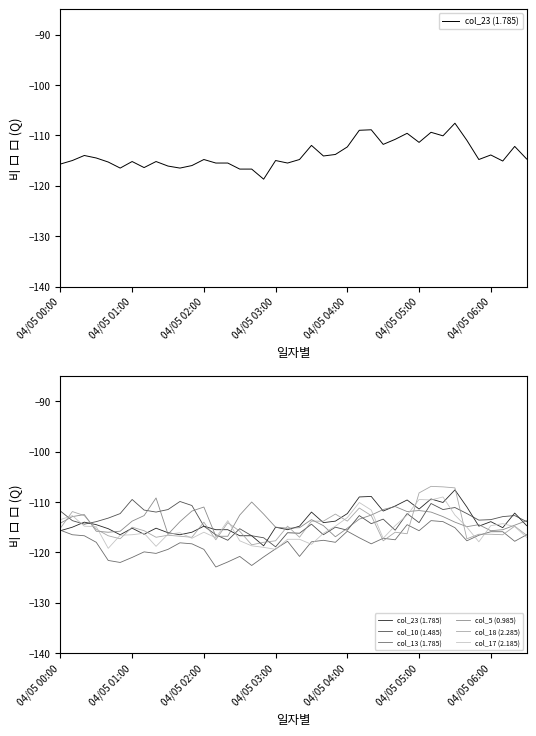

At 04/05 06:00, list the series in order from largest to smallest.

col_10 (1.485), col_23 (1.785), col_17 (2.185), col_5 (0.985), col_13 (1.785), col_18 (2.285)